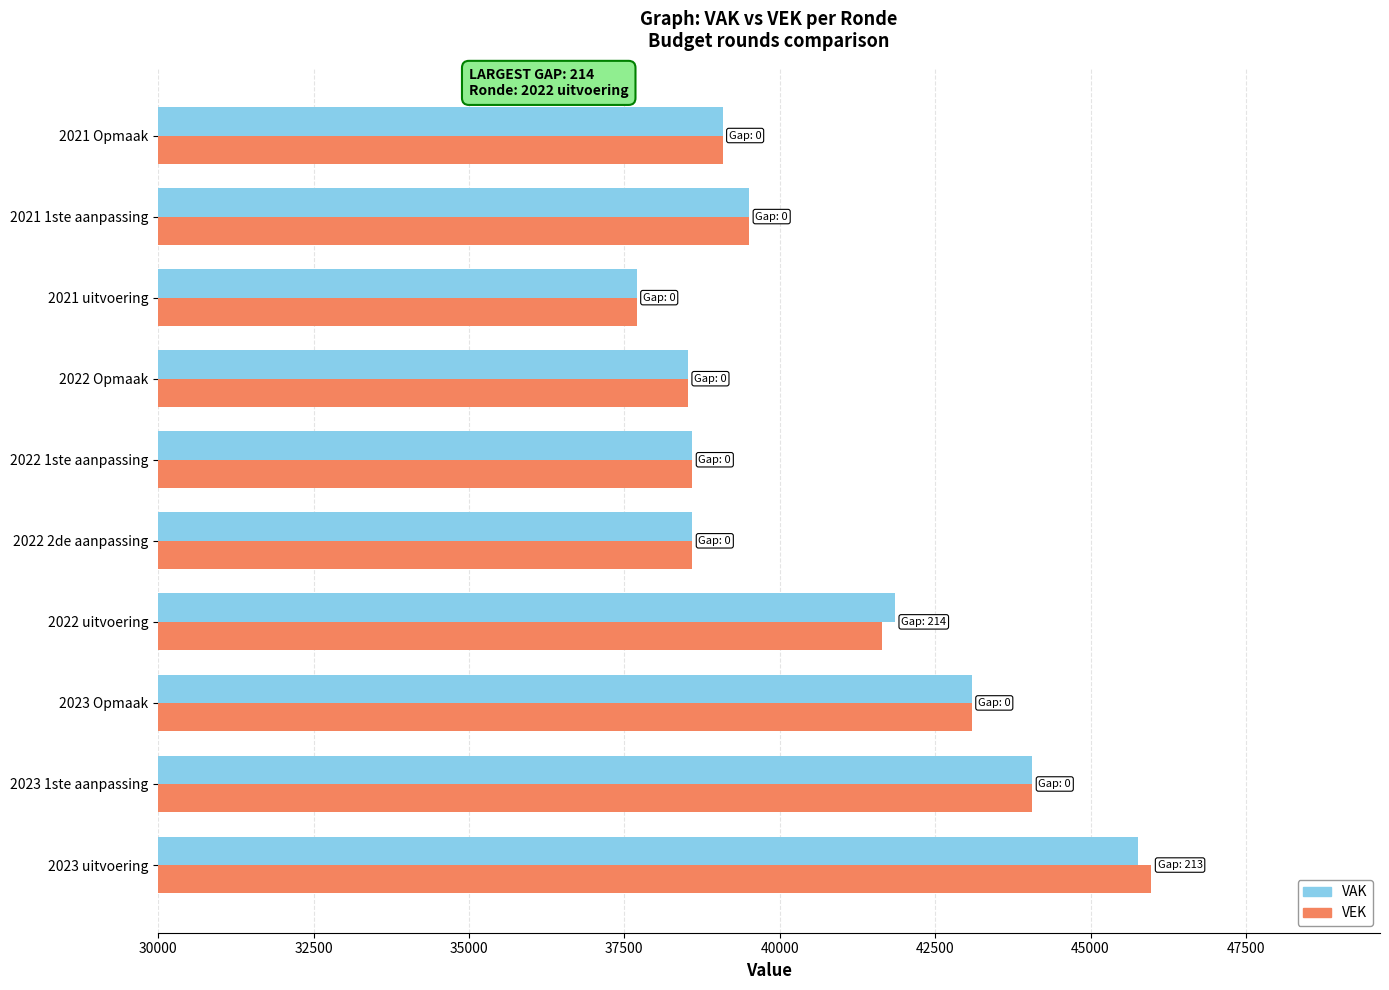

How many categories are shown in the chart?

10